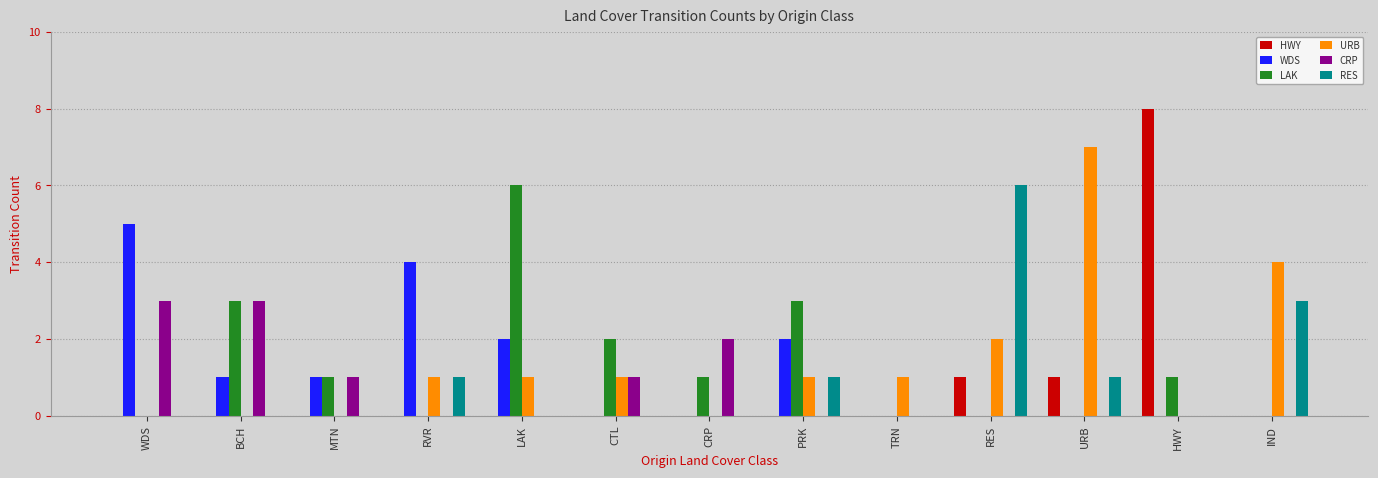

What is the highest value of the RES series?

6